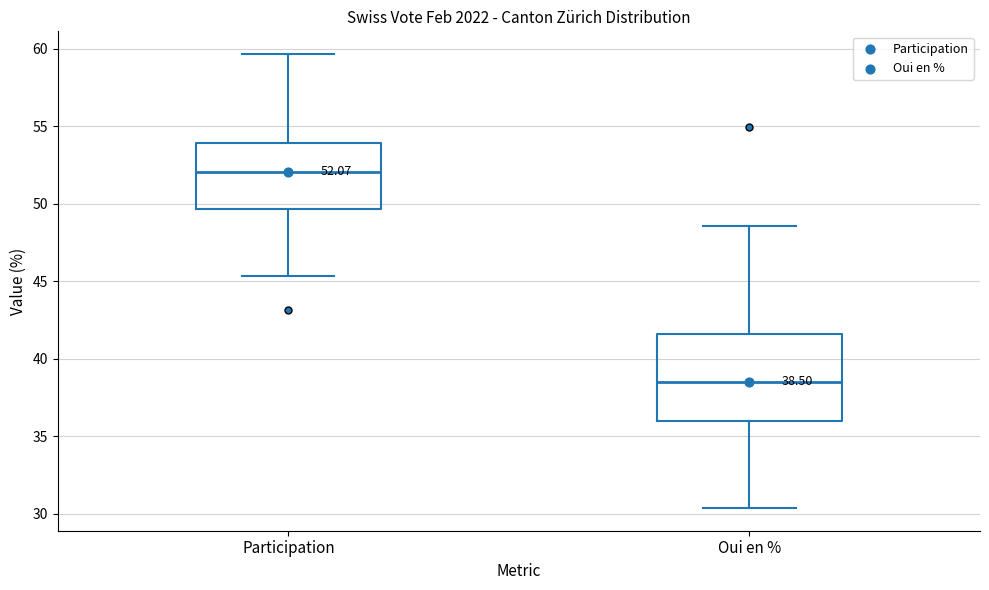

Which box has the highest median line?

Participation